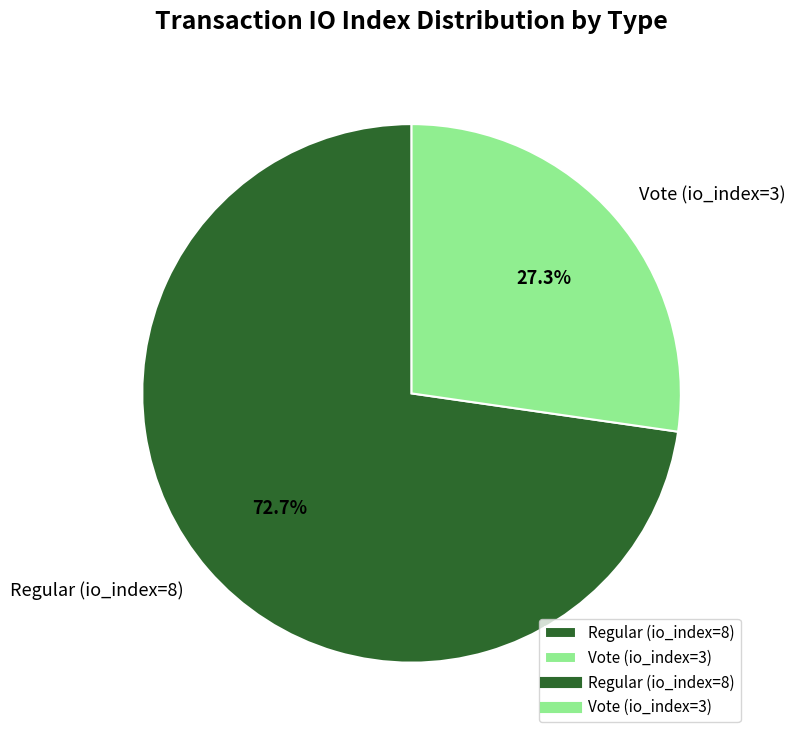

True or false: Vote (io_index=3) accounts for 27% of the total.

True